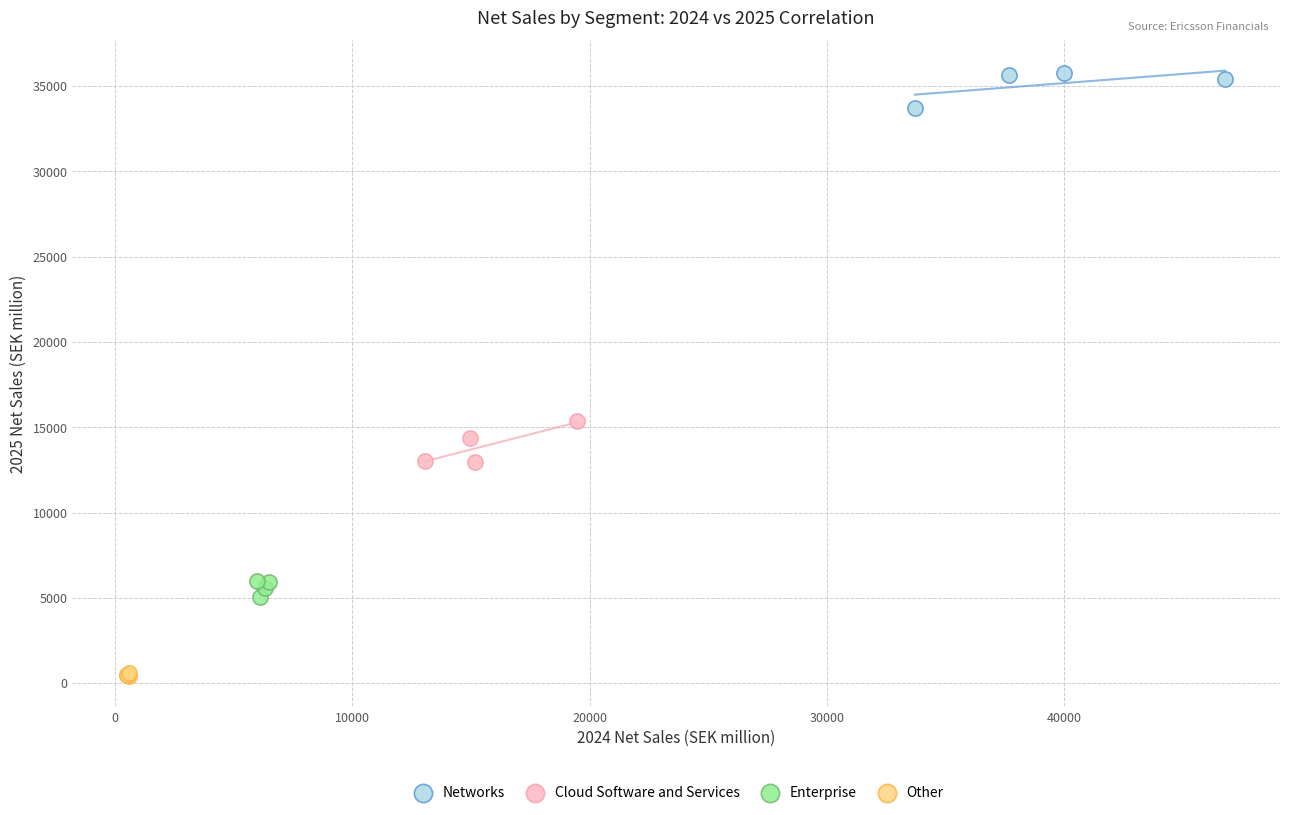

Which series reaches the maximum Y coordinate?

Networks